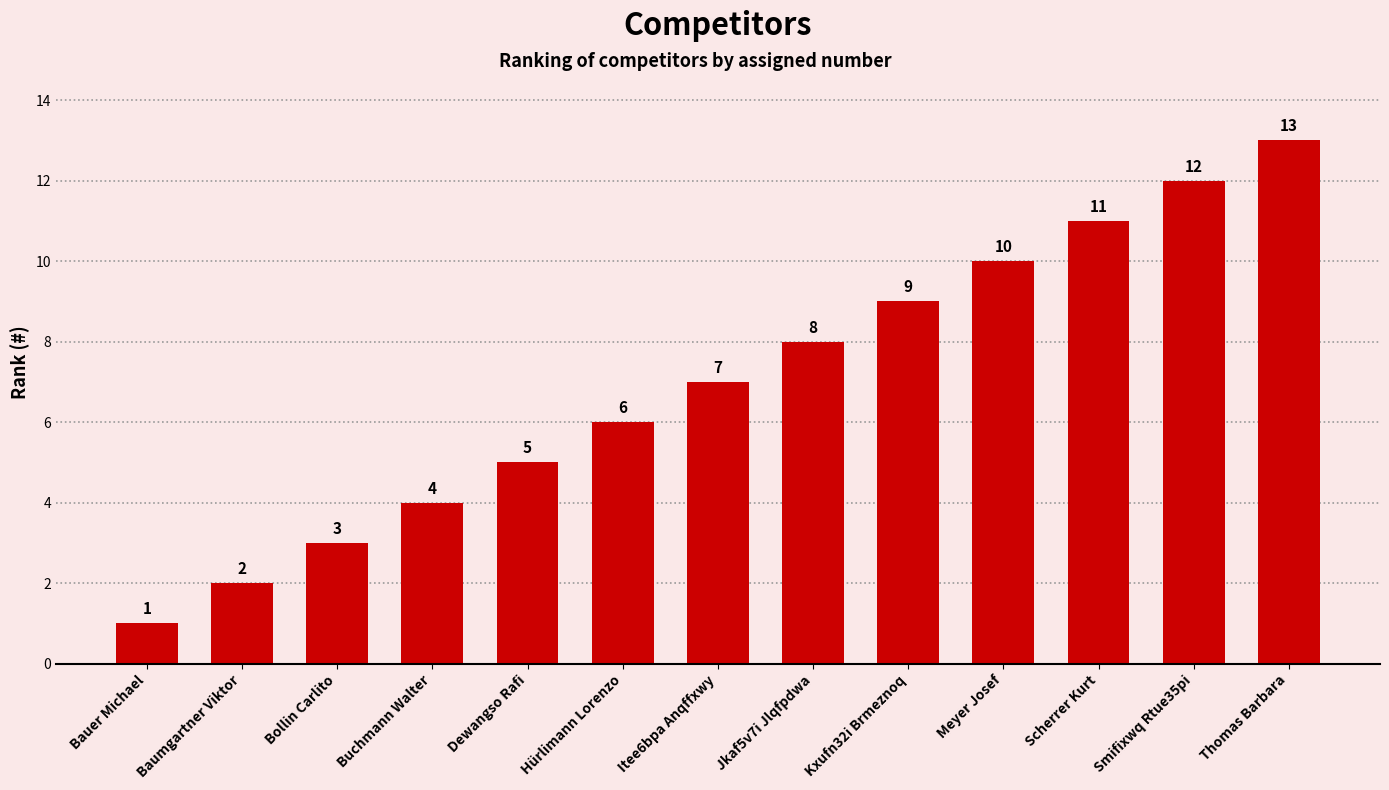

Reading left to right, what are all the values shown in this chart?

1	2	3	4	5	6	7	8	9	10	11	12	13